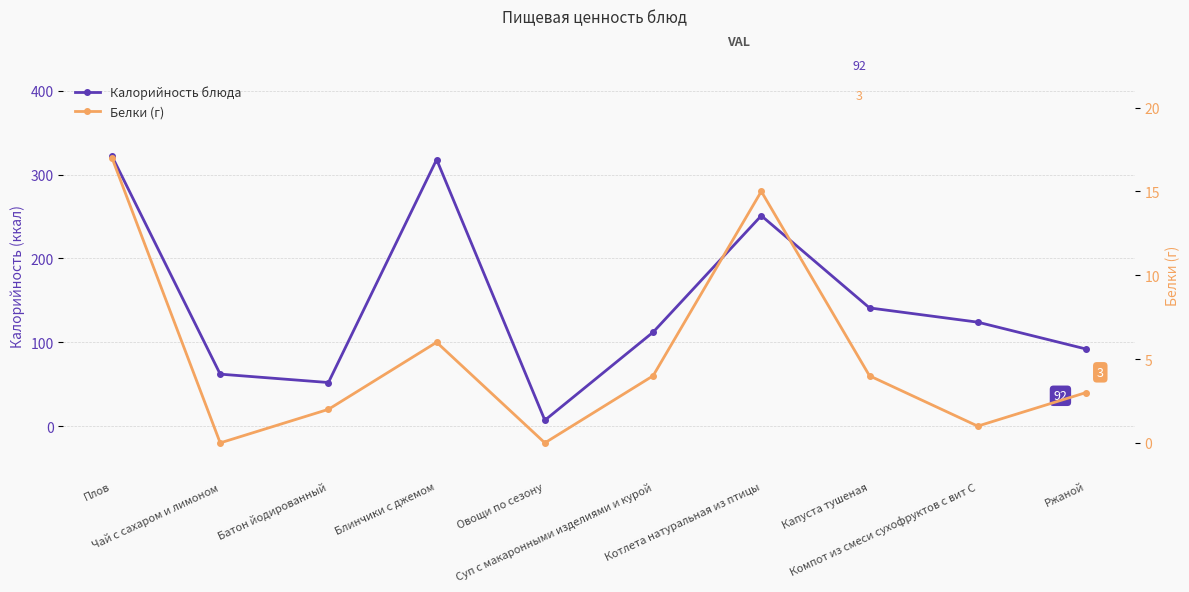

Rank the series by their maximum value, from lowest to highest.

Белки (г), Калорийность блюда